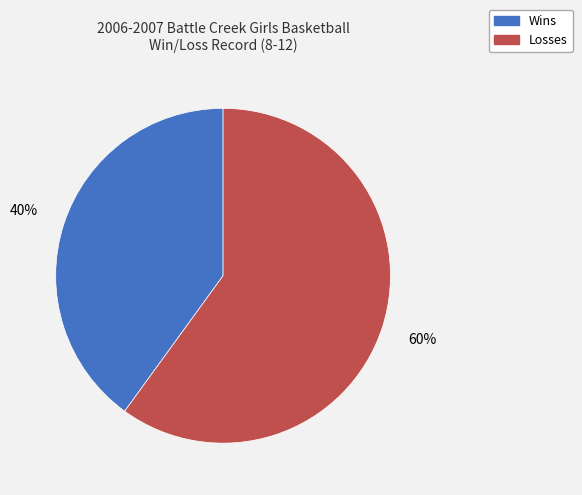

To the nearest percent, what is the difference between the largest and smallest slice percentages?

20%